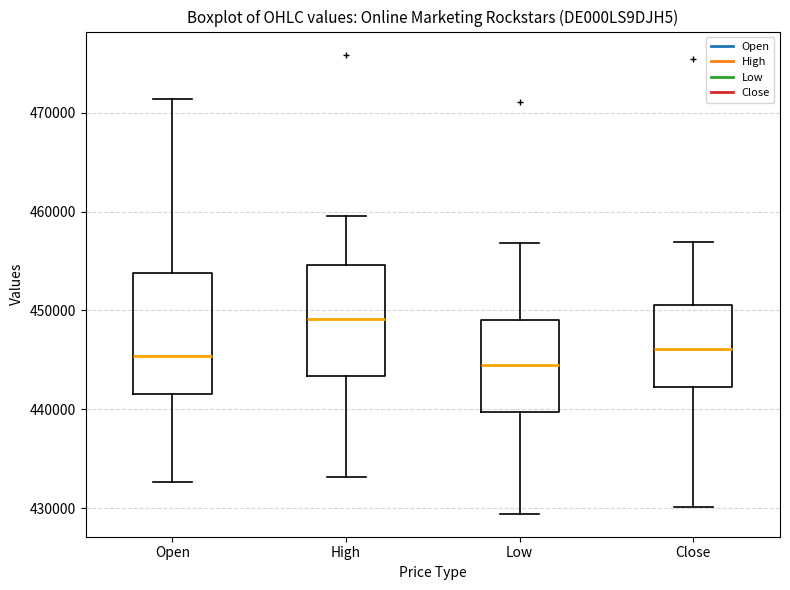

Reading left to right, read every box against the y-axis: the position of its median line, the range the box covers, and the ends of its whiskers. The values are not printed on the chart, so give them approximately, as read against the axis.

Open: median 445000, box 442000 to 454000, whiskers 433000 to 471000
High: median 449000, box 443000 to 455000, whiskers 433000 to 459000
Low: median 445000, box 440000 to 449000, whiskers 429000 to 457000
Close: median 446000, box 442000 to 451000, whiskers 430000 to 457000